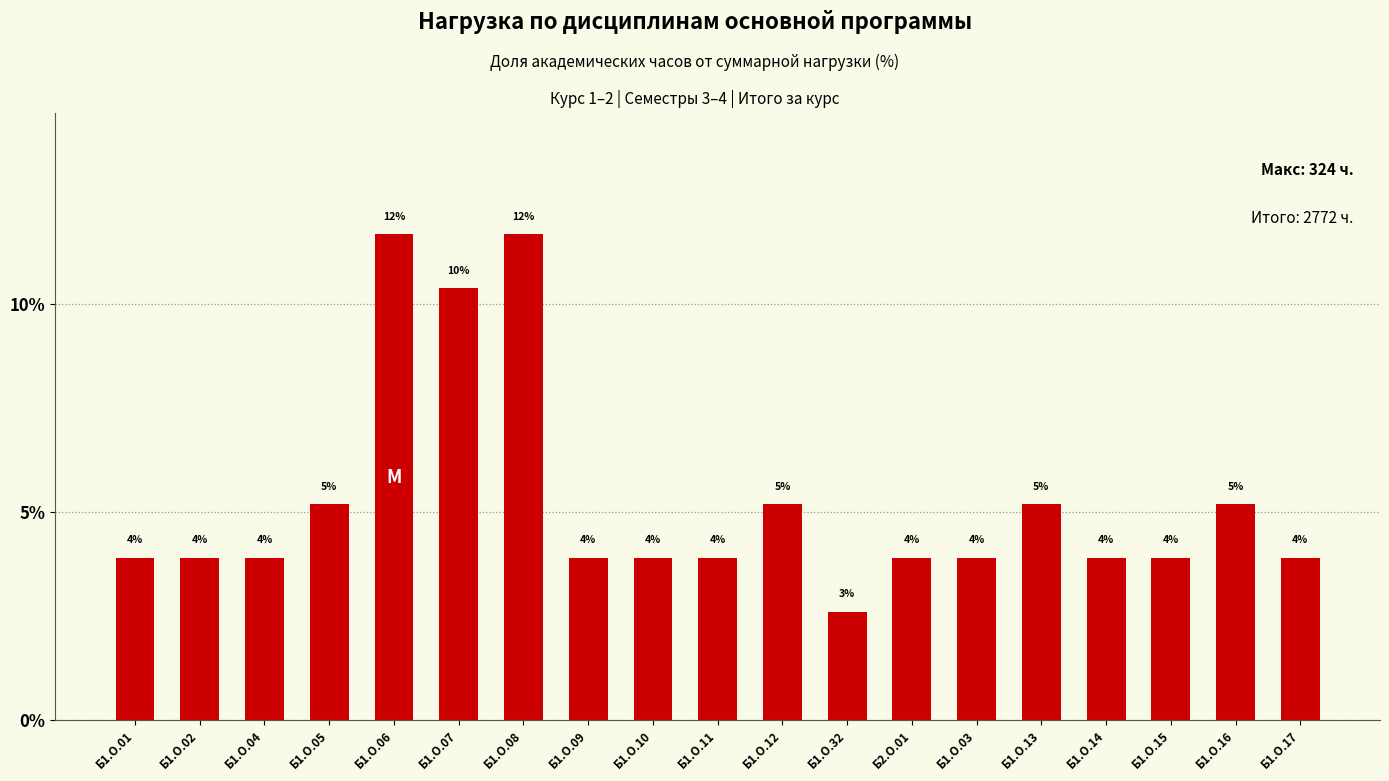

Rank the categories by value from lowest to highest.

Б1.О.32, Б1.О.01, Б1.О.02, Б1.О.04, Б1.О.09, Б1.О.10, Б1.О.11, Б2.О.01, Б1.О.03, Б1.О.14, Б1.О.15, Б1.О.17, Б1.О.05, Б1.О.12, Б1.О.13, Б1.О.16, Б1.О.07, Б1.О.06, Б1.О.08